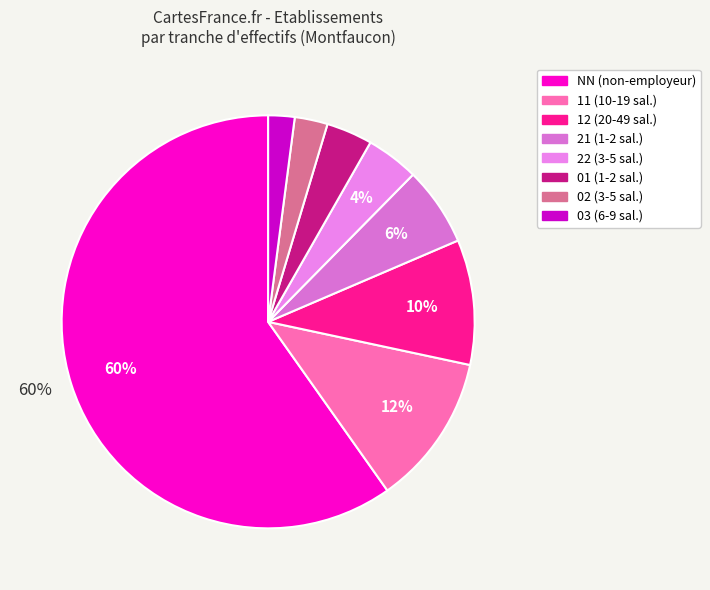

Count the number of slices in the pie.

8